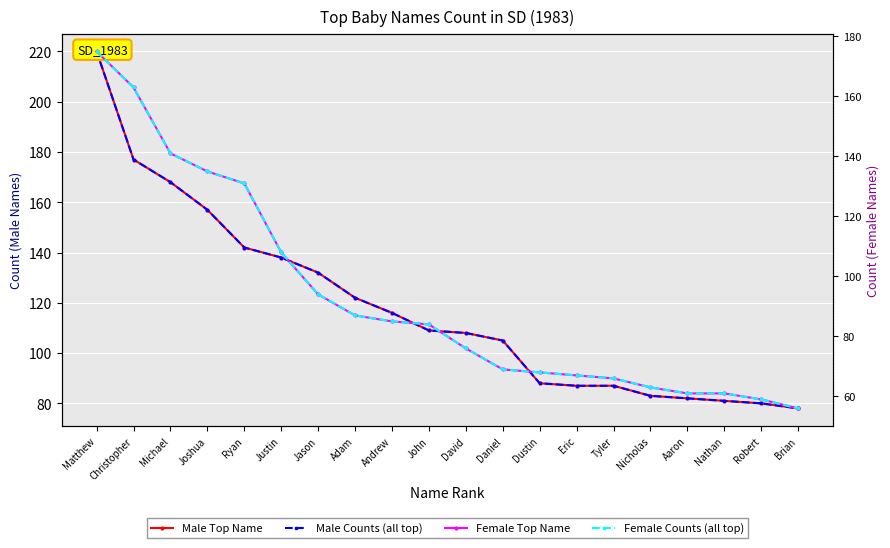

What is the sum of the Male Top Name values at David and Matthew?

328